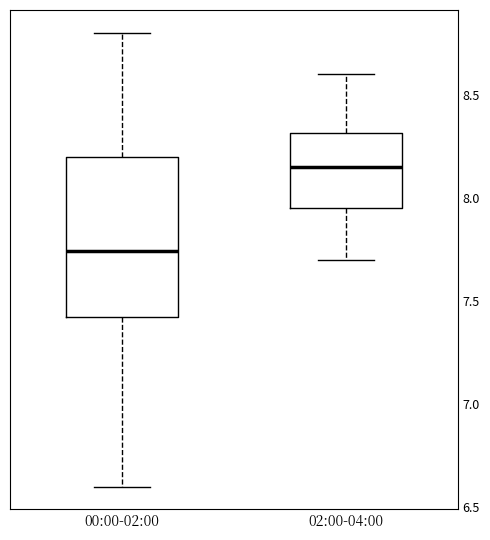

Reading left to right, transcribe this box plot: for each box, give where its median line is, the range the box spans, and where its two whiskers end, as read against the y-axis. The values are not printed on the chart, so give them approximately, as read against the axis.

00:00-02:00: median 7.75, box 7.40 to 8.20, whiskers 6.60 to 8.80
02:00-04:00: median 8.15, box 7.95 to 8.30, whiskers 7.70 to 8.60